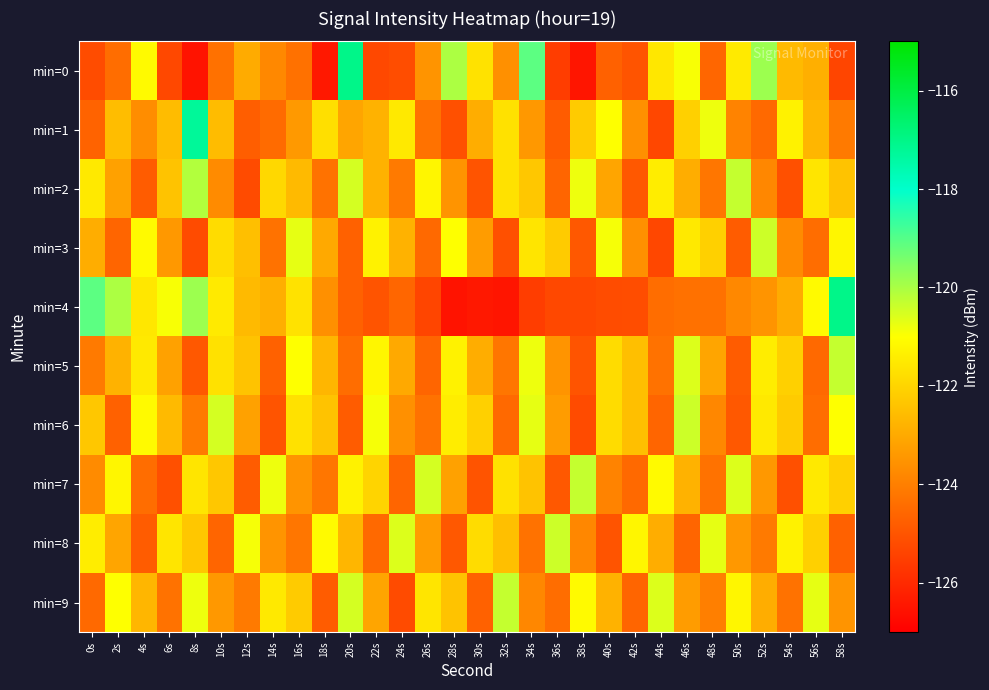

Which series has the largest total across all categories?

min=9